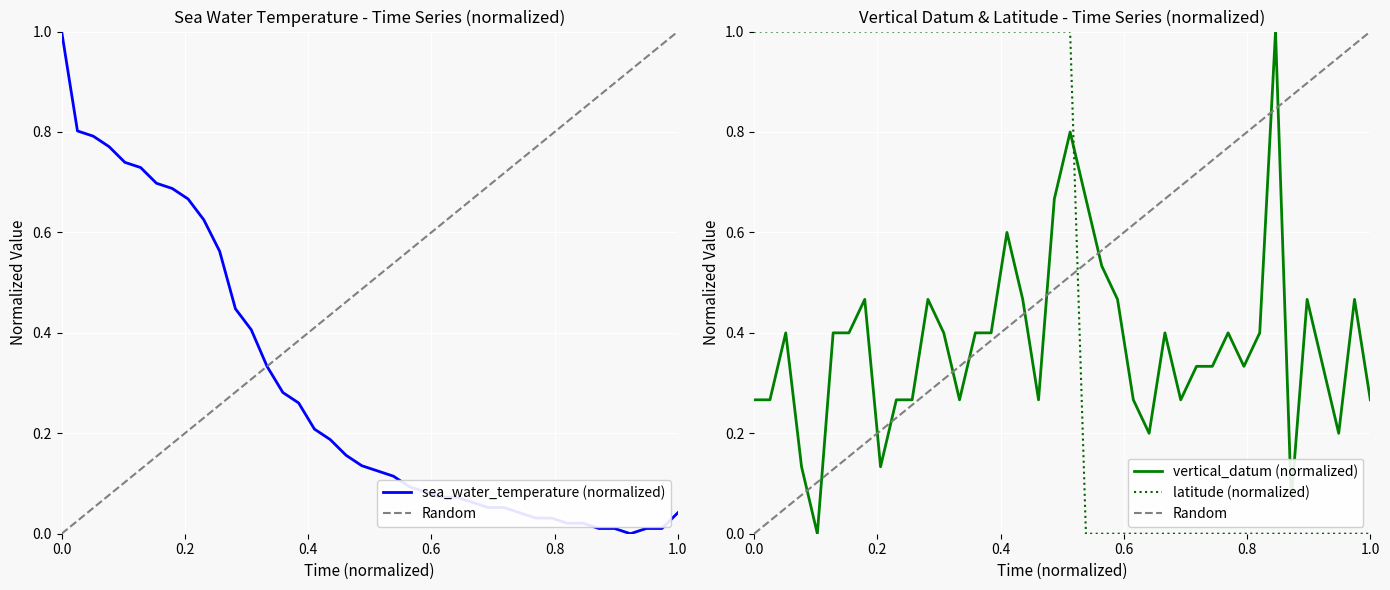

What is the maximum value for latitude (normalized)?

1.0